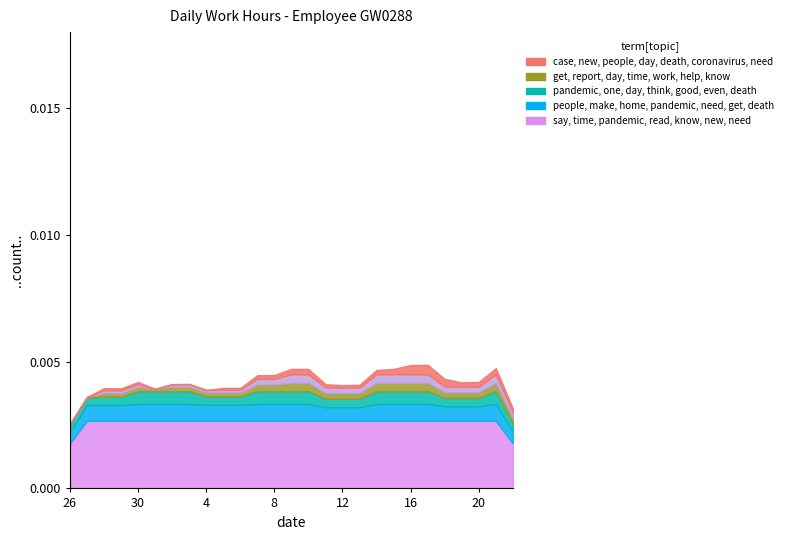

What is the label of the 7th point from the left?

2